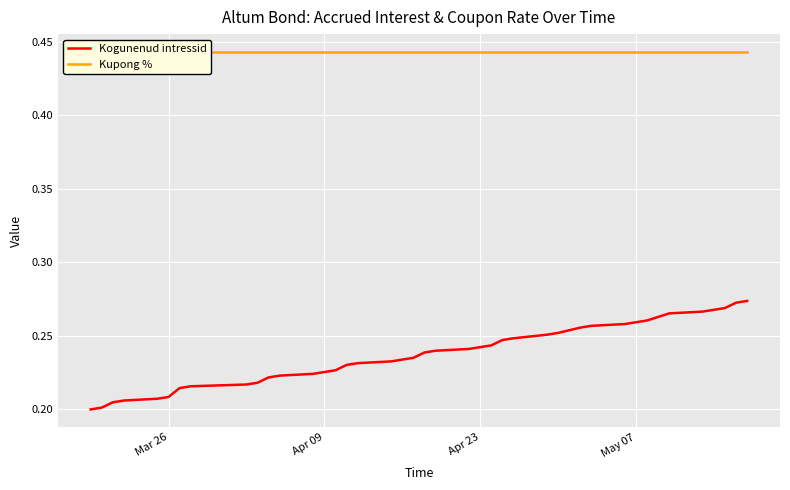

True or false: Kogunenud intressid and Kupong % cross at least once.

False